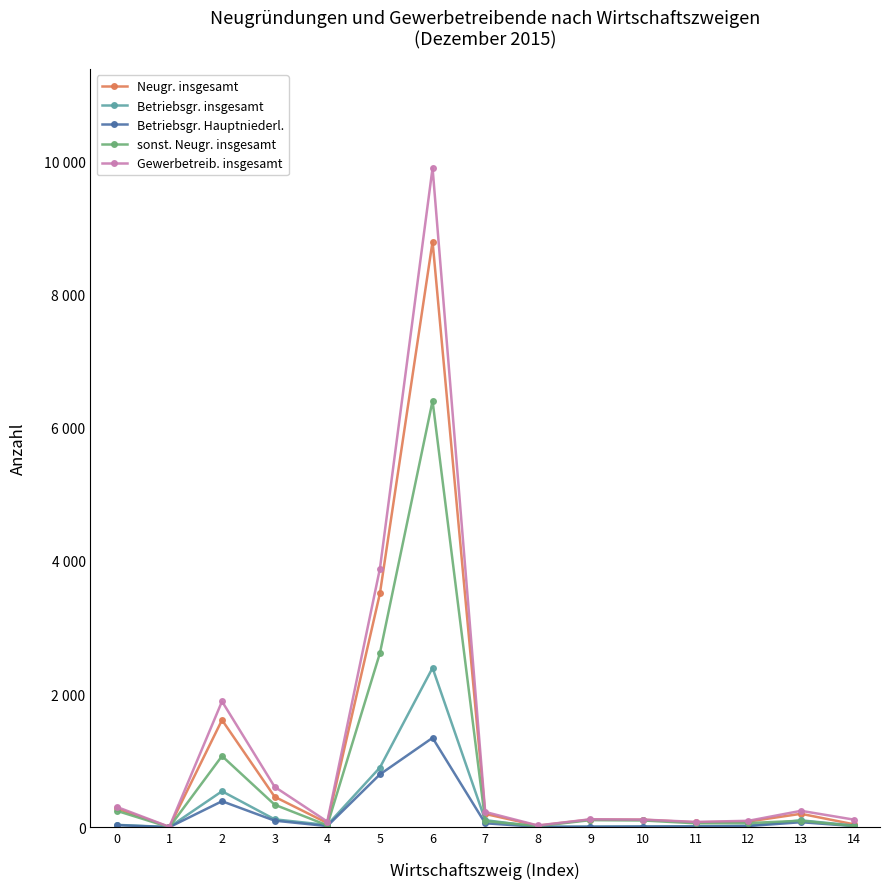

Which category has the highest value in the Betriebsgr. insgesamt series?

6